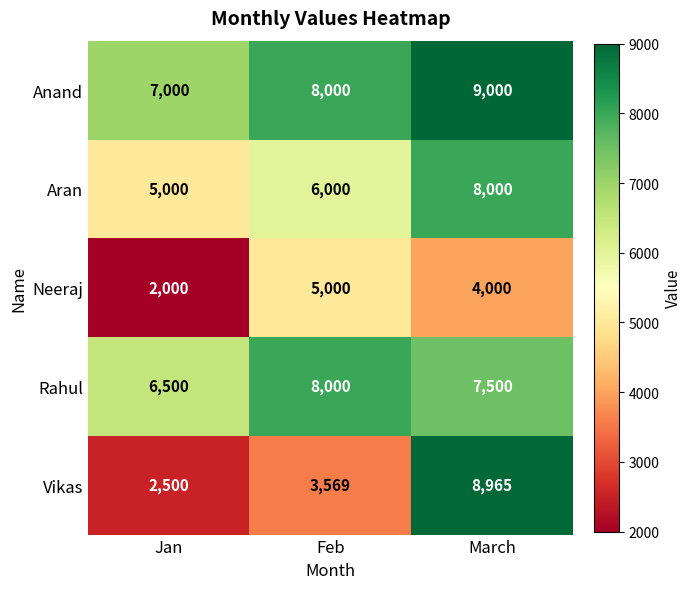

The Rahul series shows 6500 at Jan. True or false?

True